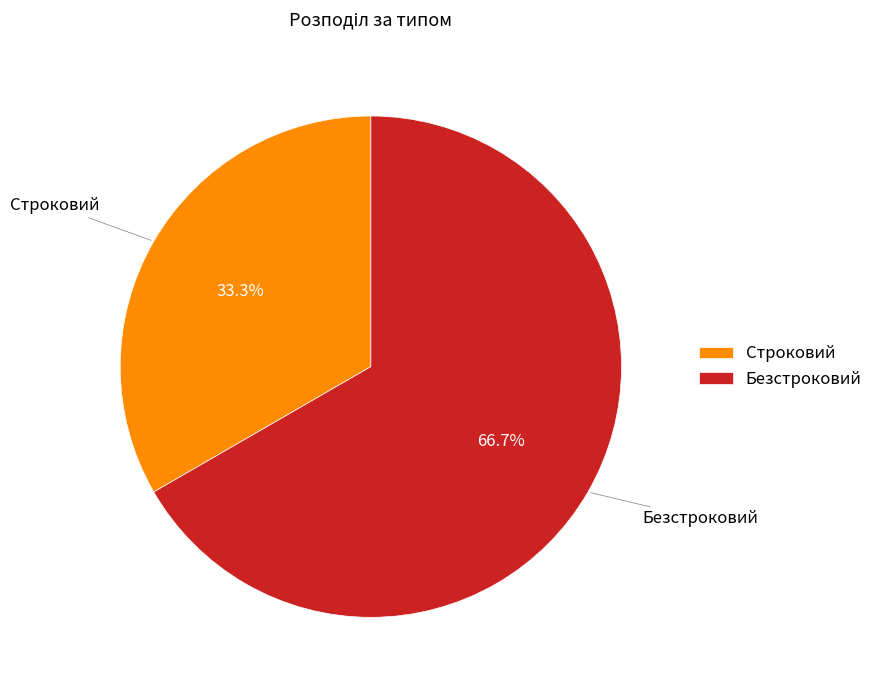

Rank the categories by value from lowest to highest.

Строковий, Безстроковий